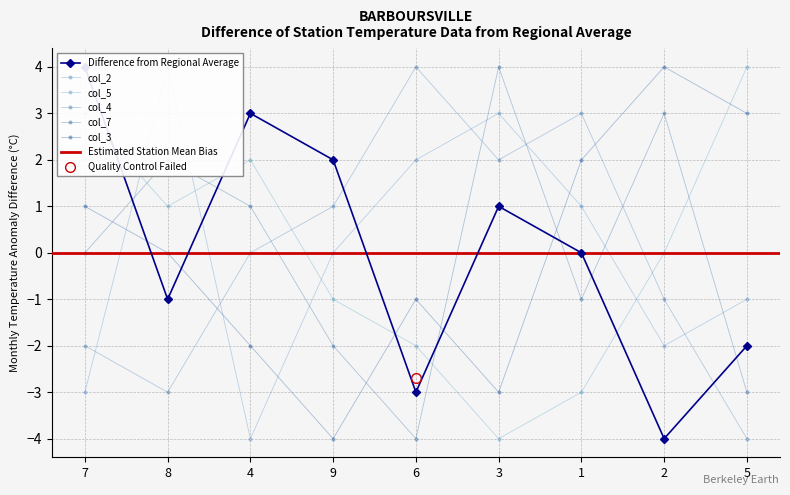

At which category is the sum across all series the highest?

7